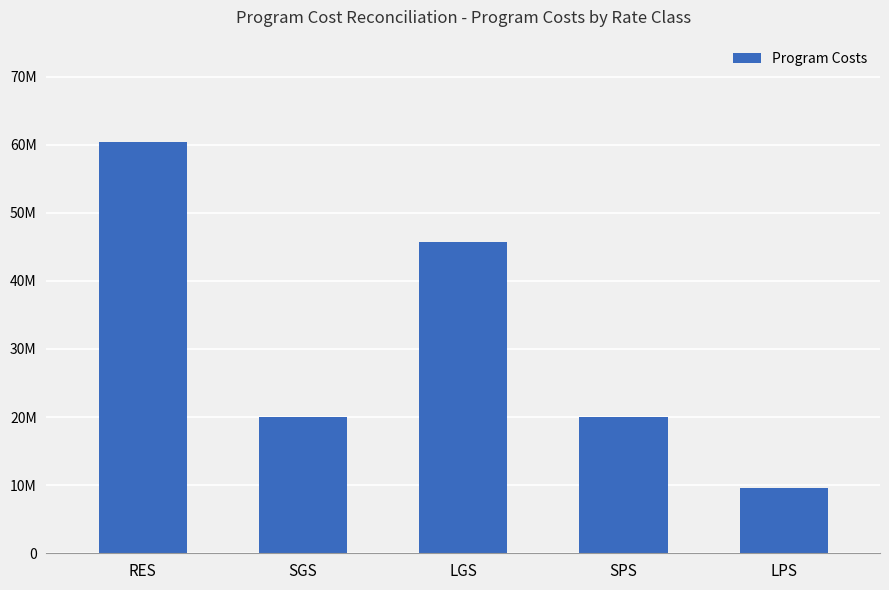

At which label does the data first exceed 20062588?

RES